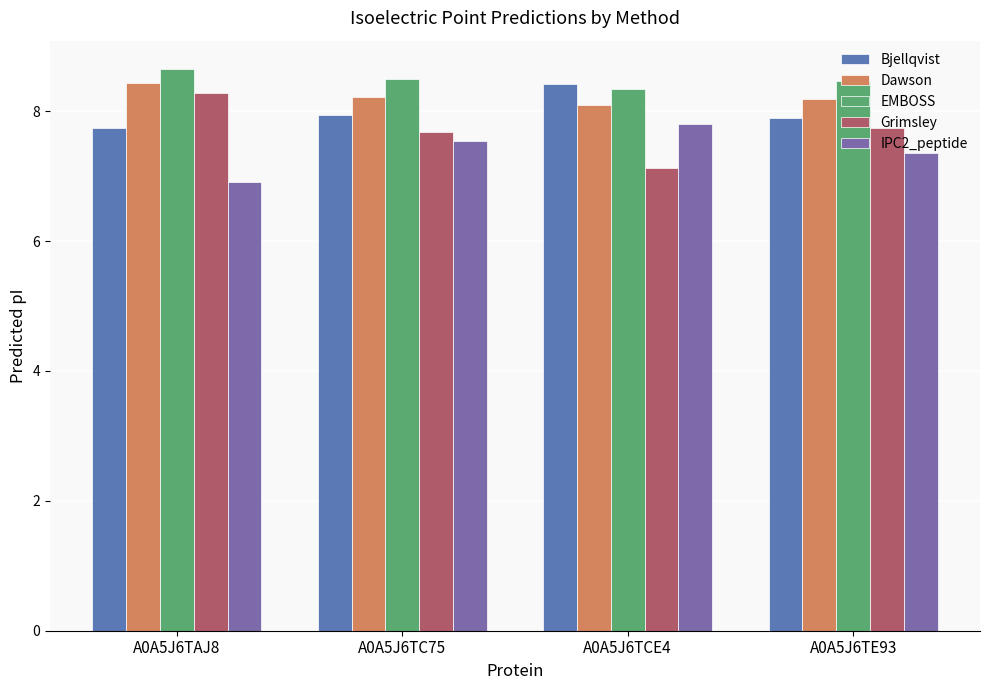

At which category is the sum across all series the highest?

A0A5J6TAJ8